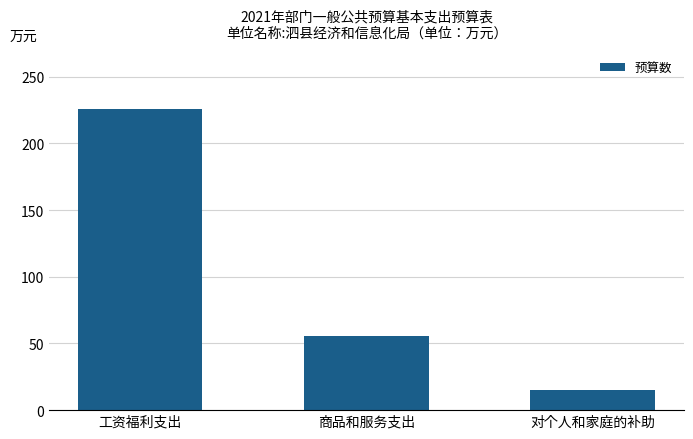

What is the label of the 3rd bar from the right?

工资福利支出